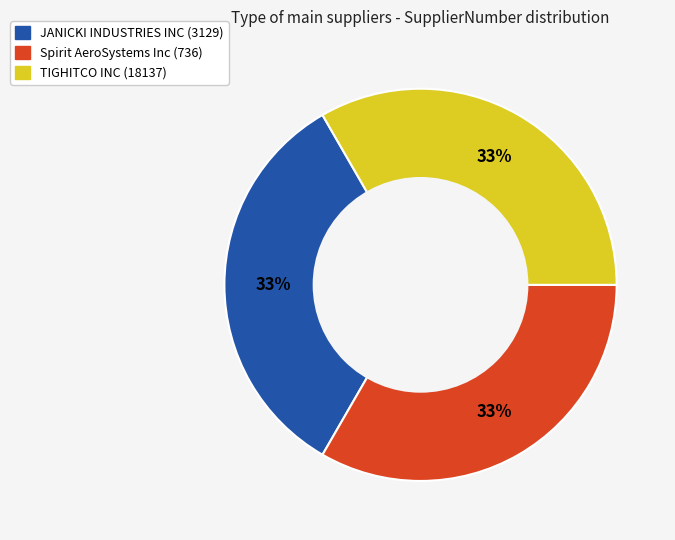

Is it true that JANICKI INDUSTRIES INC (3129) is 33% of the pie?

True